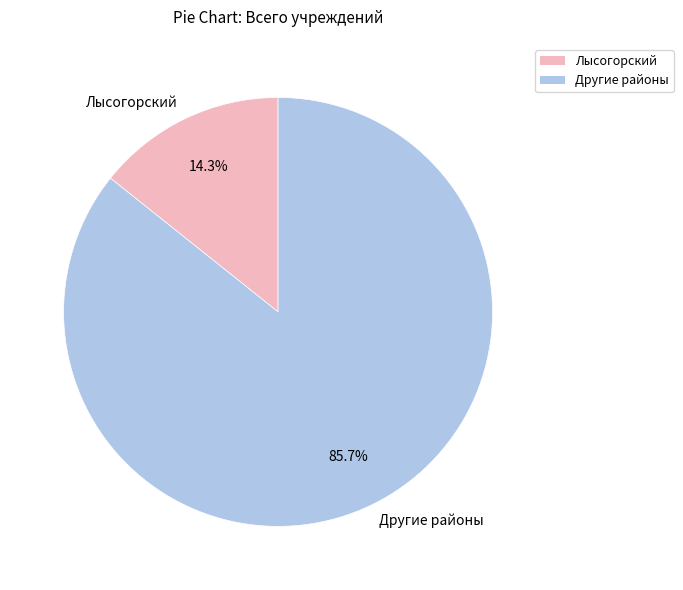

Approximately how many times larger is the value at Другие районы compared to Лысогорский?

6.0